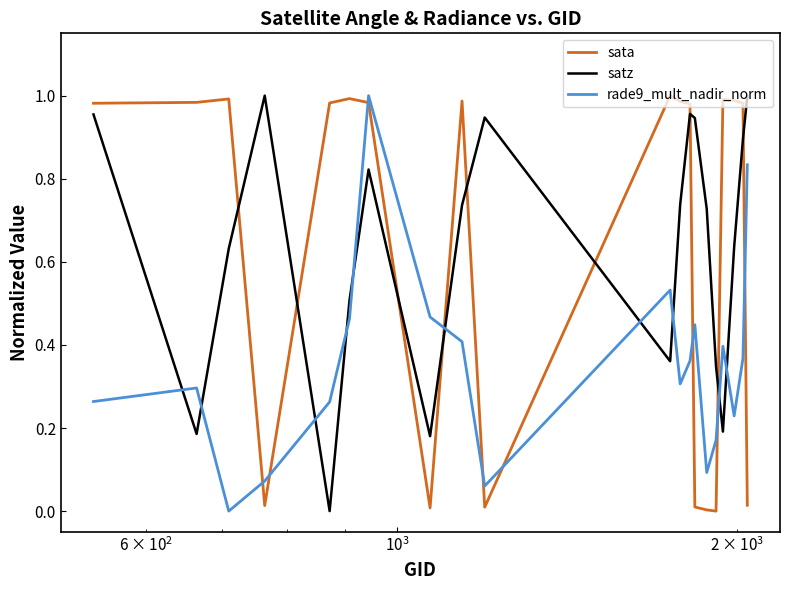

How many times do satz and sata cross each other?

9